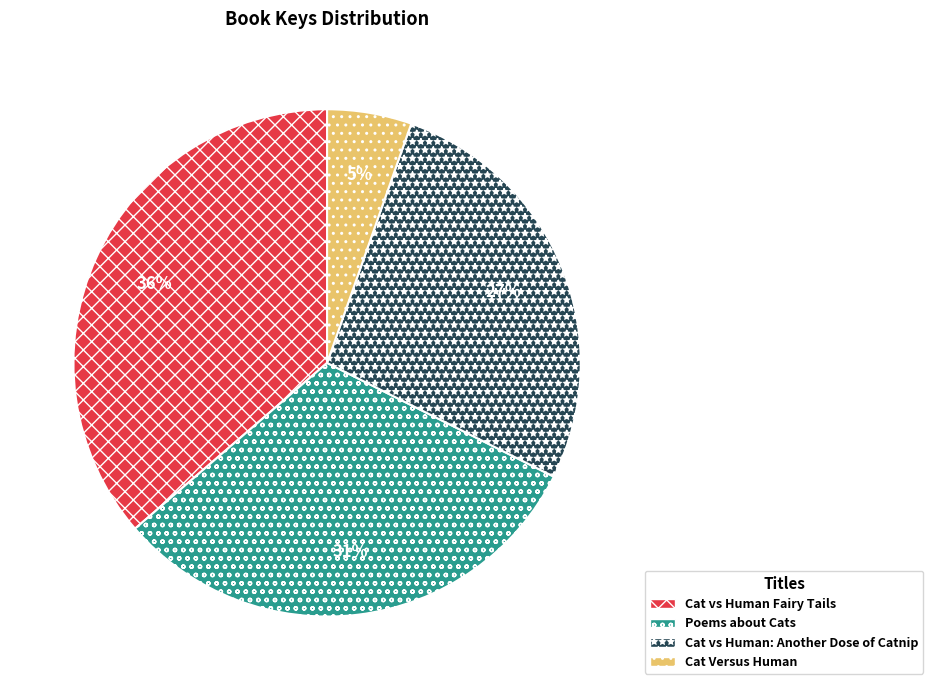

Count the number of slices in the pie.

4